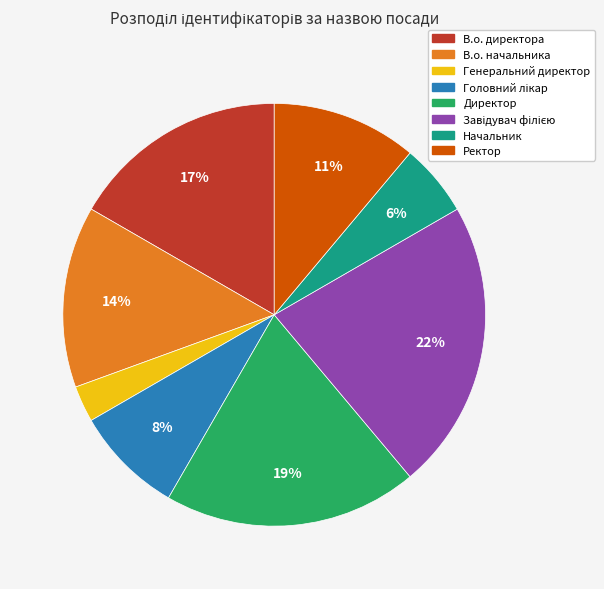

How many segments does this pie chart have?

8